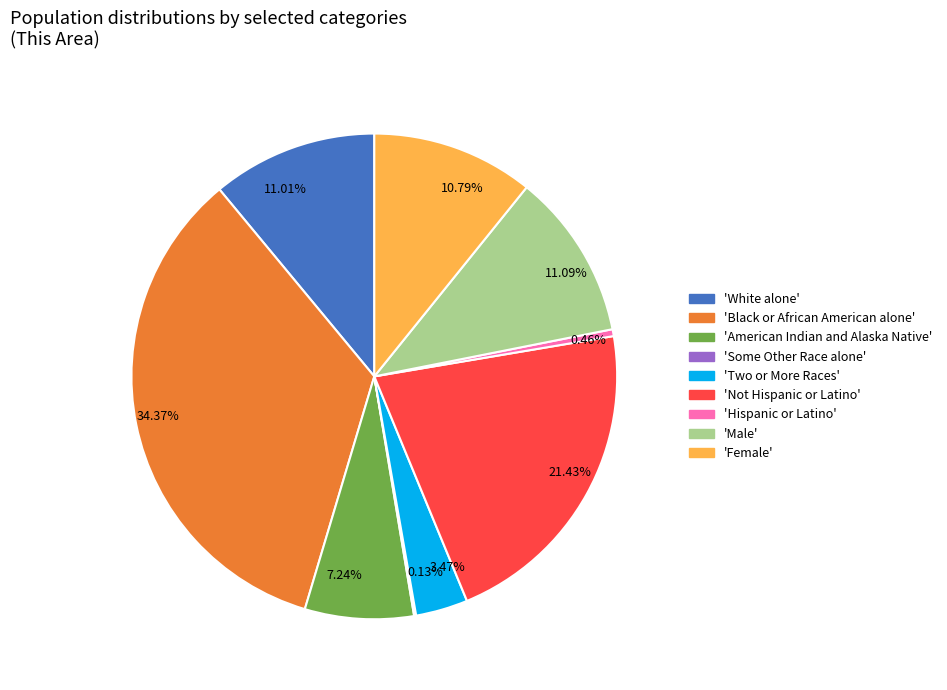

Approximately how many times larger is the value at 21.43% compared to 10.79%?

2.0